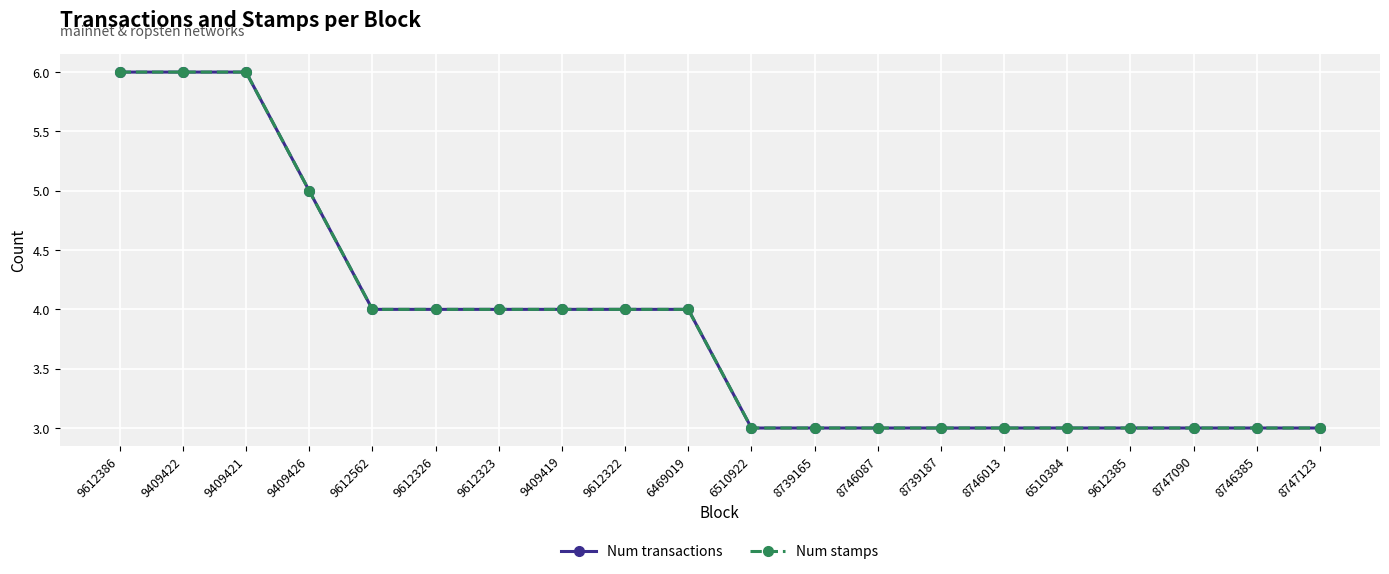

True or false: Num transactions has more than 0 points higher than both neighbors.

False